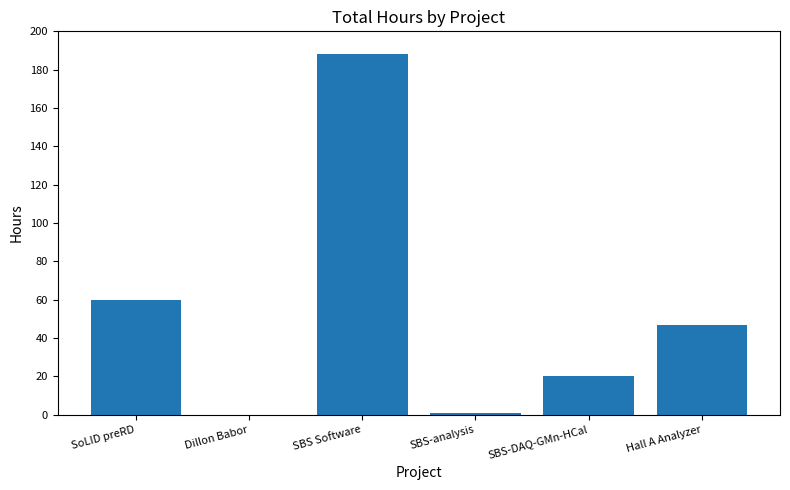

Count the number of data series in this chart.

1